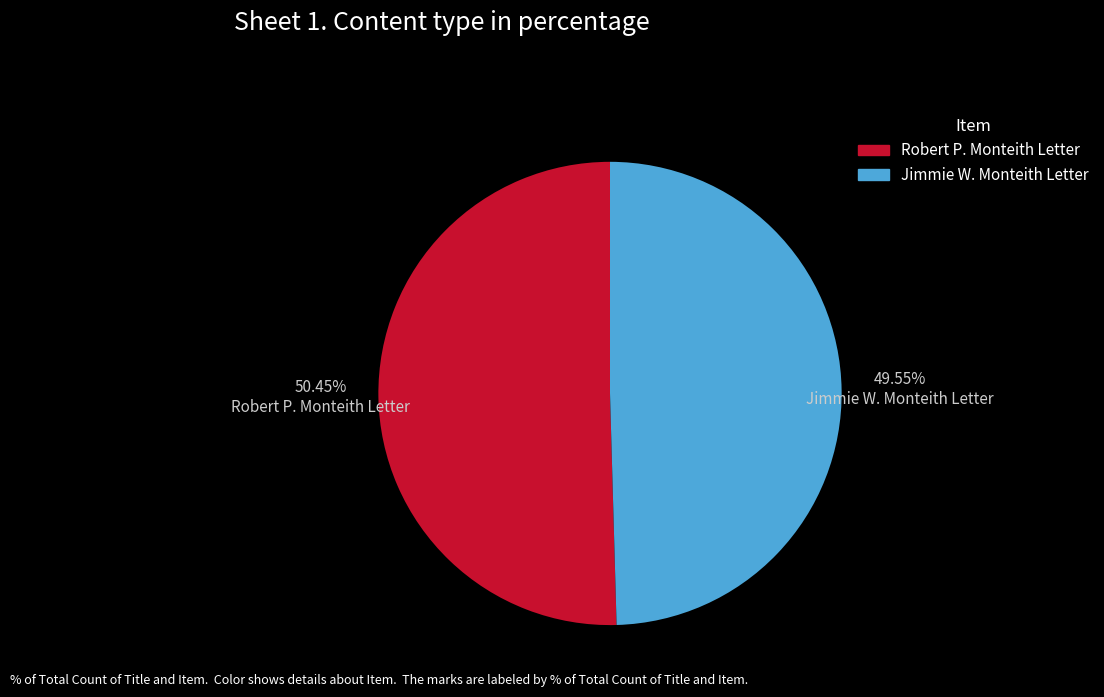

Is there a majority slice in this chart?

Yes